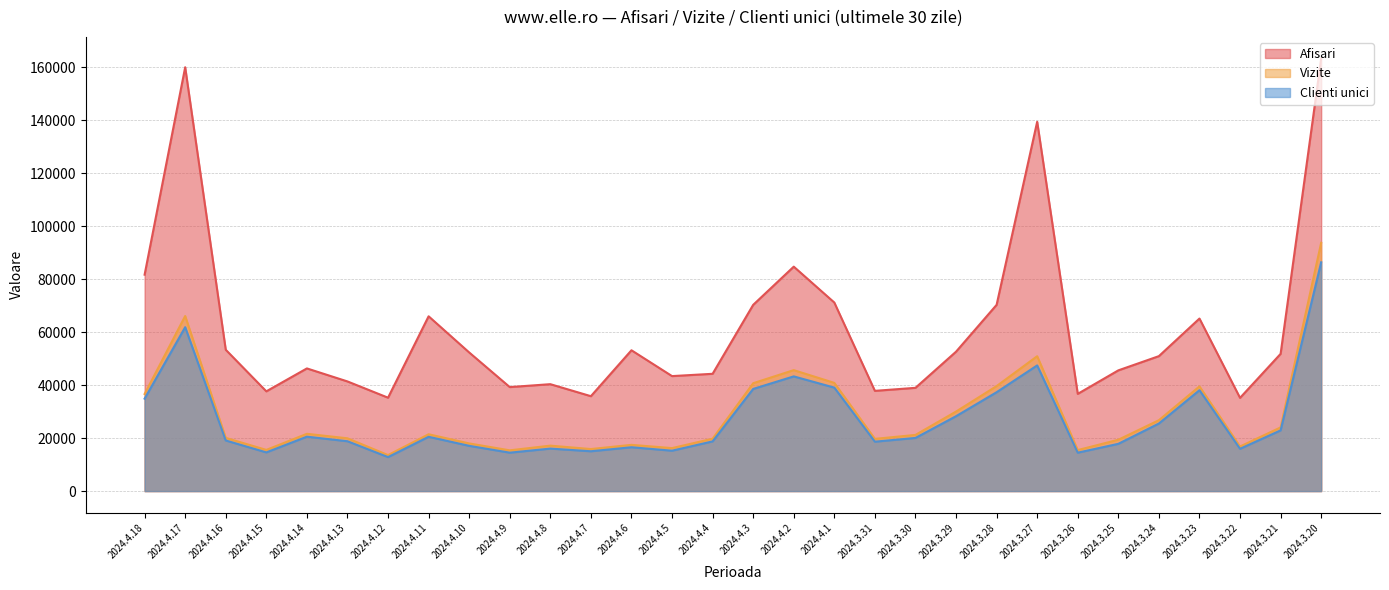

At which label is Afisari closest to 99258?

2024.4.2